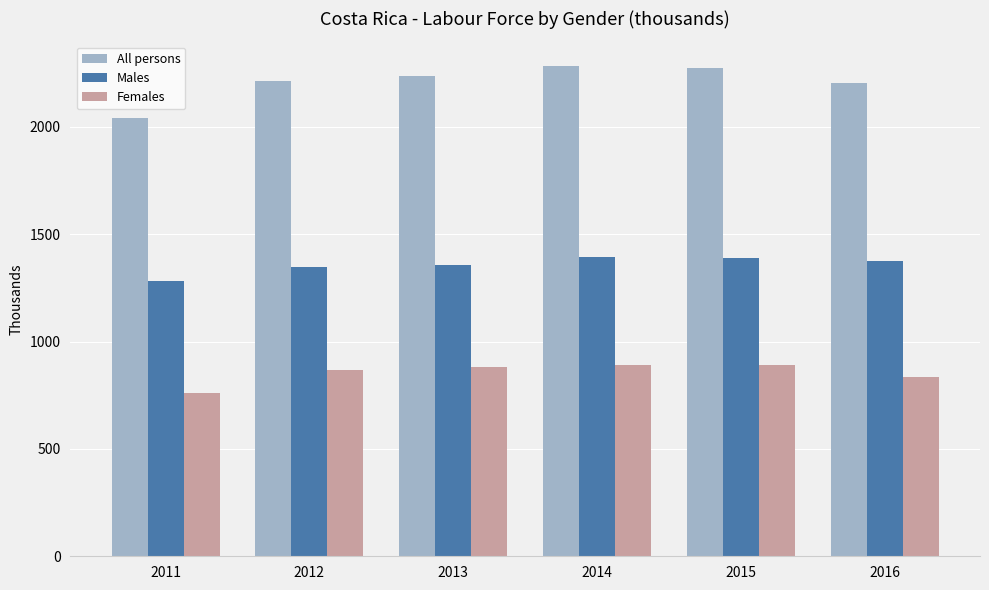

What is the difference between the second highest and second lowest values in the Males series?

40.2